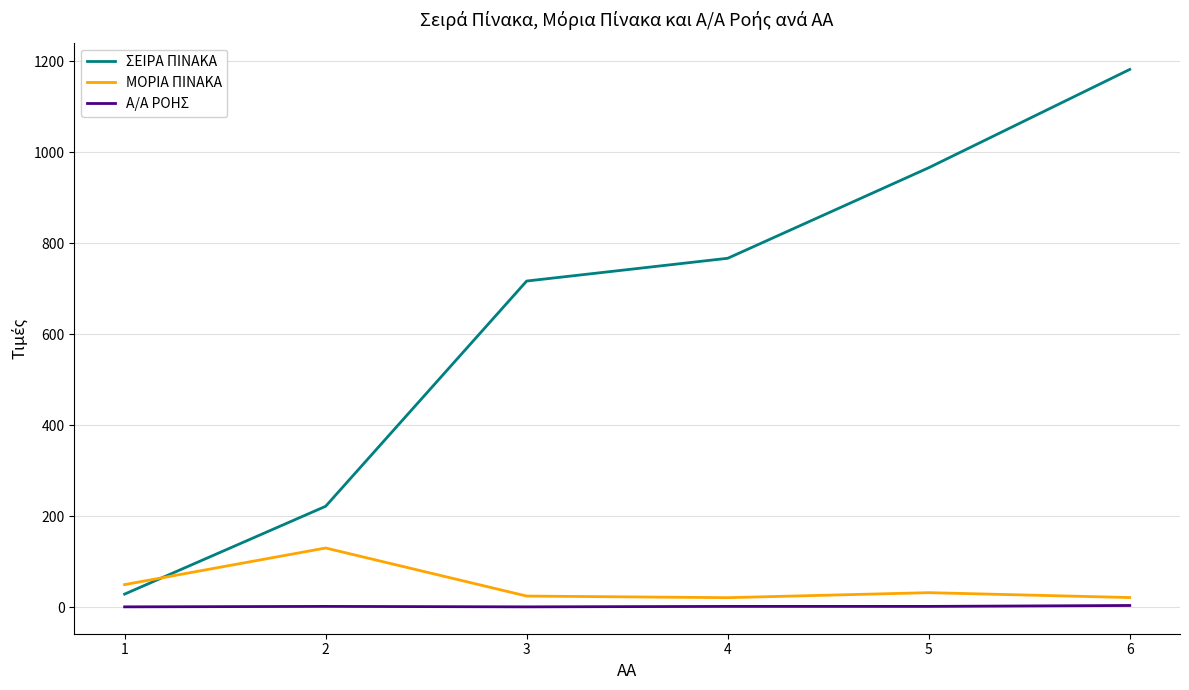

True or false: Α/Α ΡΟΗΣ and ΣΕΙΡΑ ΠΙΝΑΚΑ cross at least once.

False